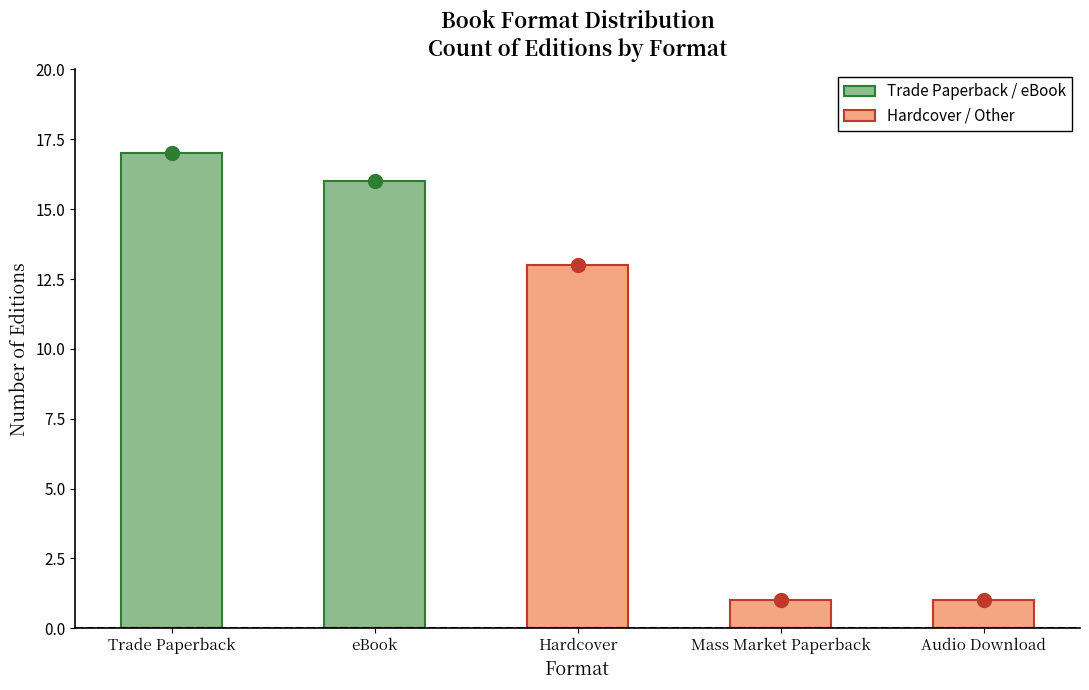

How many data points does each series have?

5